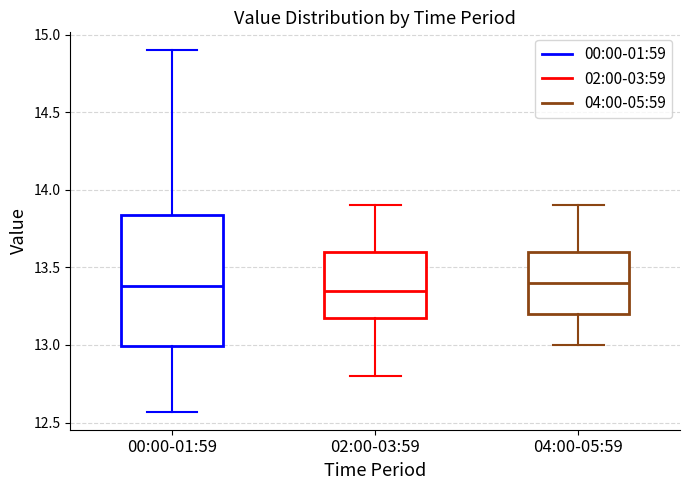

Reading left to right, read every box against the y-axis: the position of its median line, the range the box covers, and the ends of its whiskers. The values are not printed on the chart, so give them approximately, as read against the axis.

00:00-01:59: median 13.40, box 13.00 to 13.85, whiskers 12.55 to 14.90
02:00-03:59: median 13.35, box 13.20 to 13.60, whiskers 12.80 to 13.90
04:00-05:59: median 13.40, box 13.20 to 13.60, whiskers 13.00 to 13.90